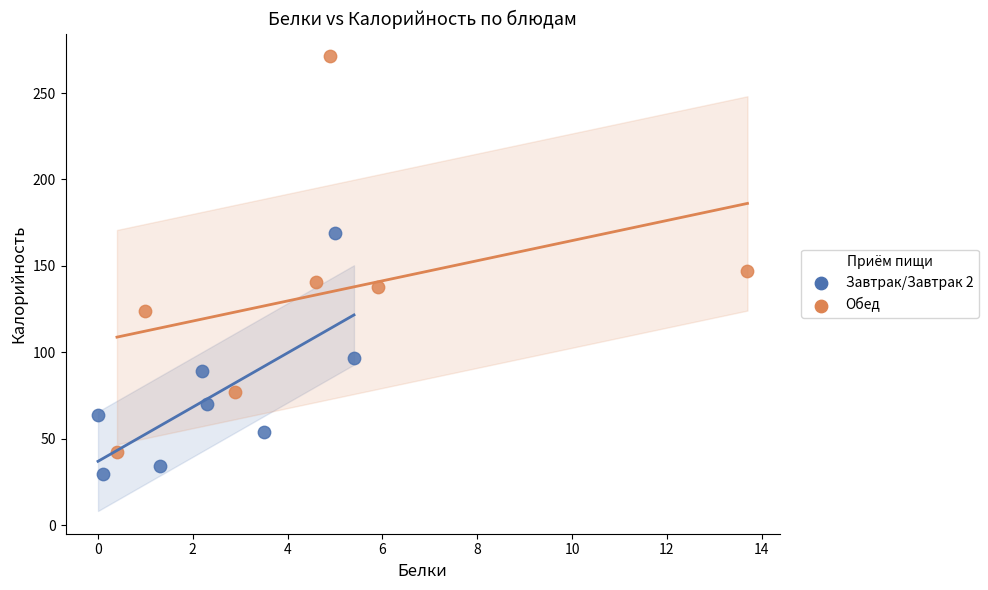

Which series reaches the maximum Y coordinate?

Обед